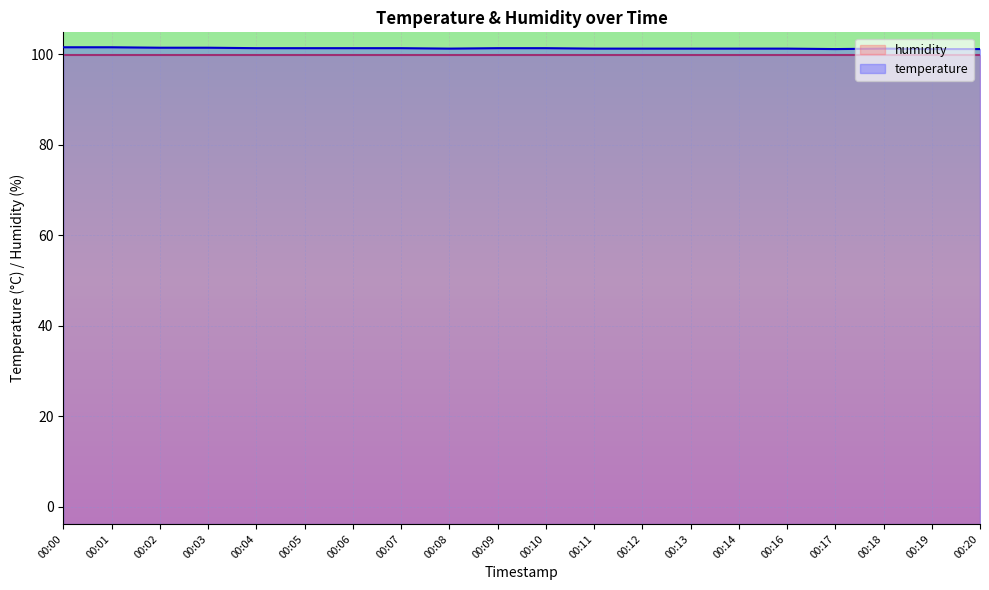

What is the maximum value for humidity?

99.9